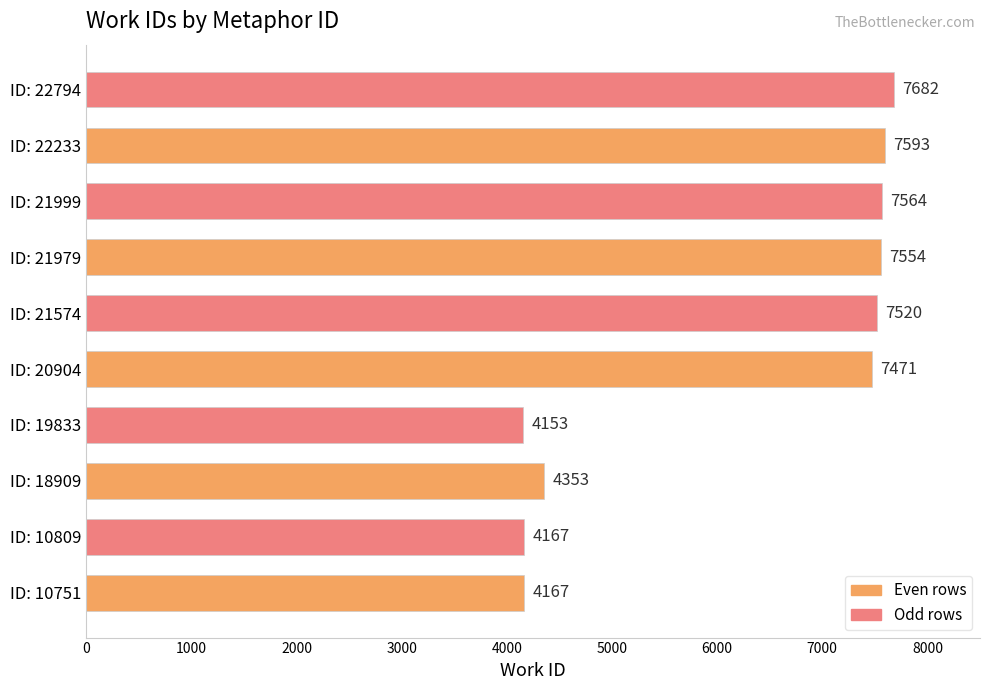

What is the minimum value shown in the chart?

4153